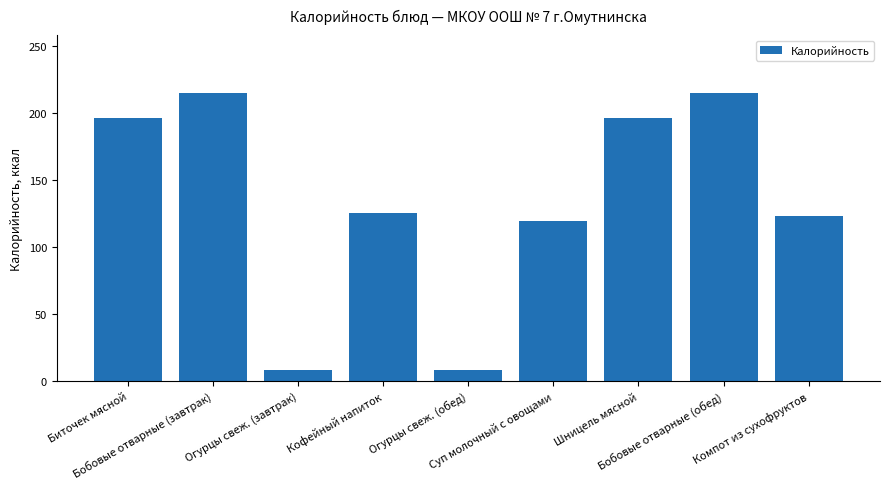

What is the maximum value shown in the chart?

214.8